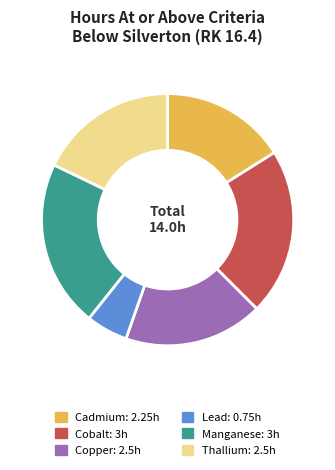

Is there any slice that represents more than half of the pie?

No